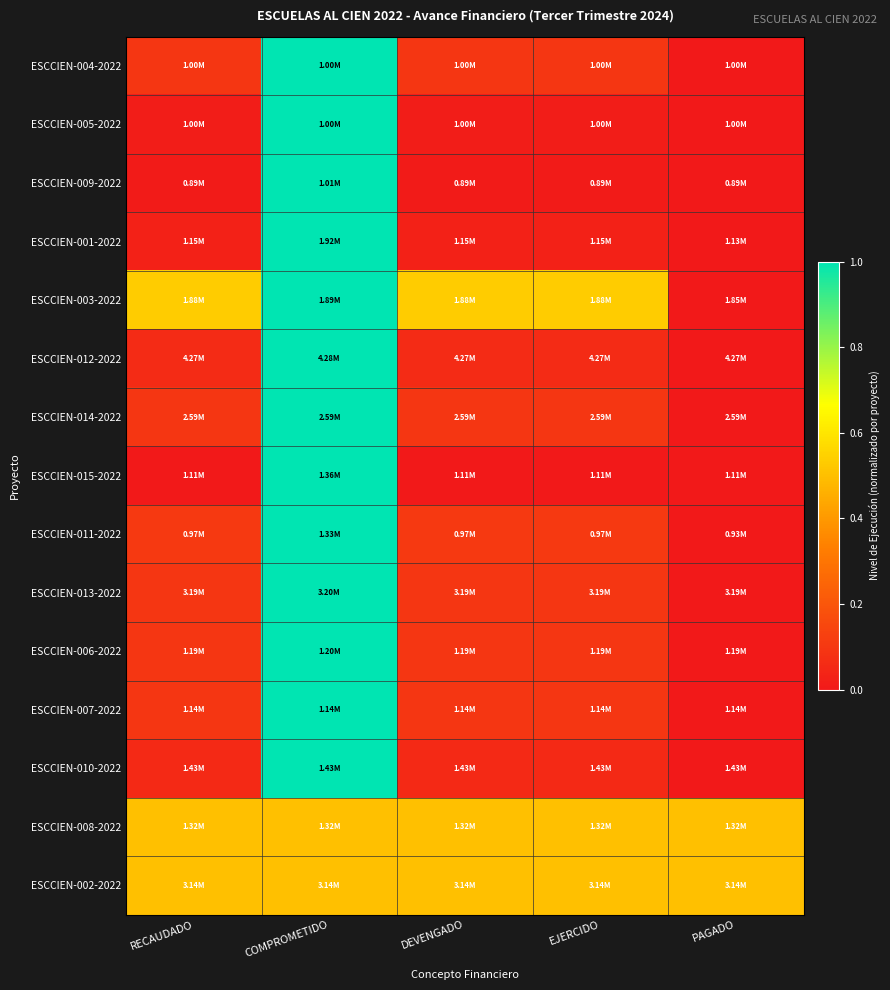

What is the total value across all series at DEVENGADO?

2.3